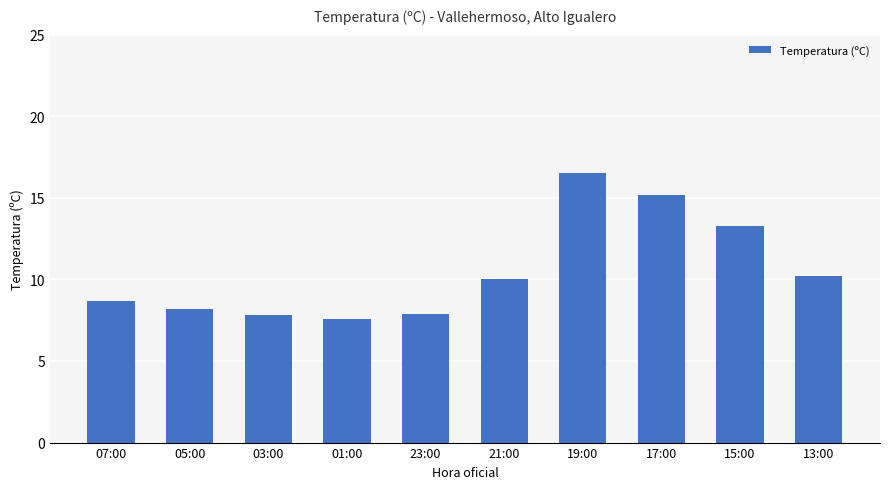

What is the label of the 9th bar from the left?

15:00